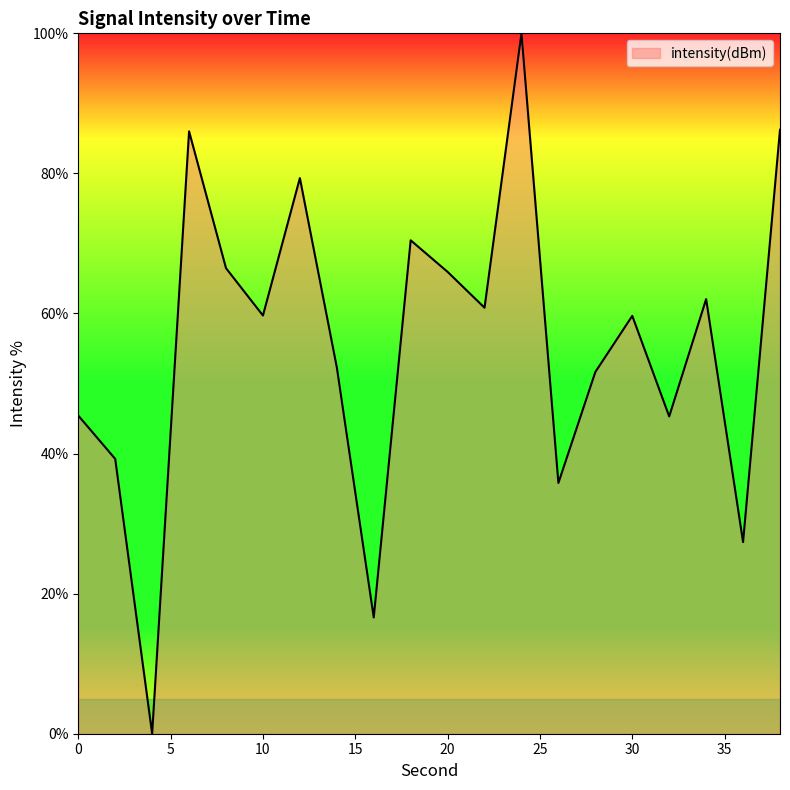

What is the maximum value shown in the chart?

100.0